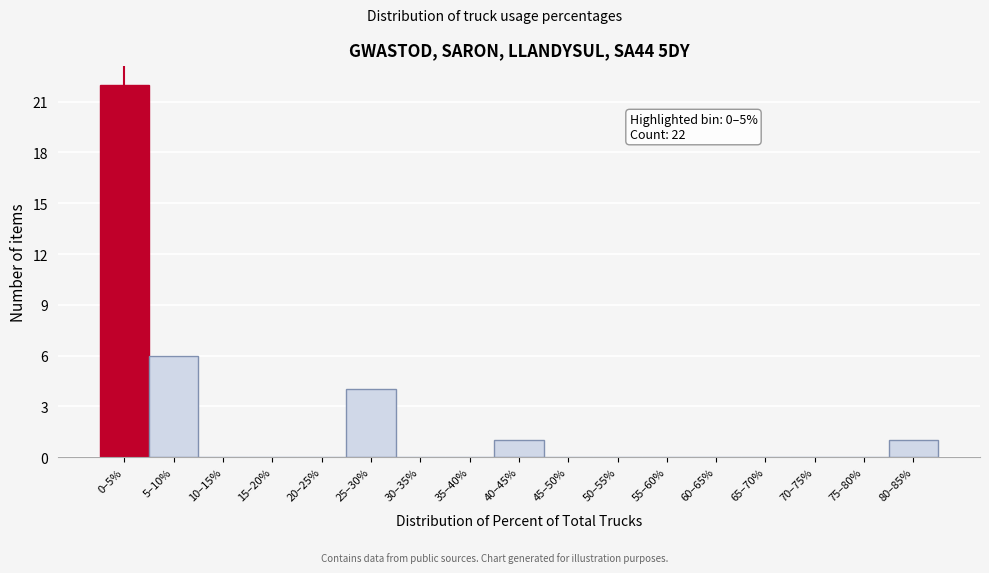

Reading left to right, what are all the values shown in this chart?

0–5%=22	5–10%=6	10–15%=0	15–20%=0	20–25%=0	25–30%=4	30–35%=0	35–40%=0	40–45%=1	45–50%=0	50–55%=0	55–60%=0	60–65%=0	65–70%=0	70–75%=0	75–80%=0	80–85%=1